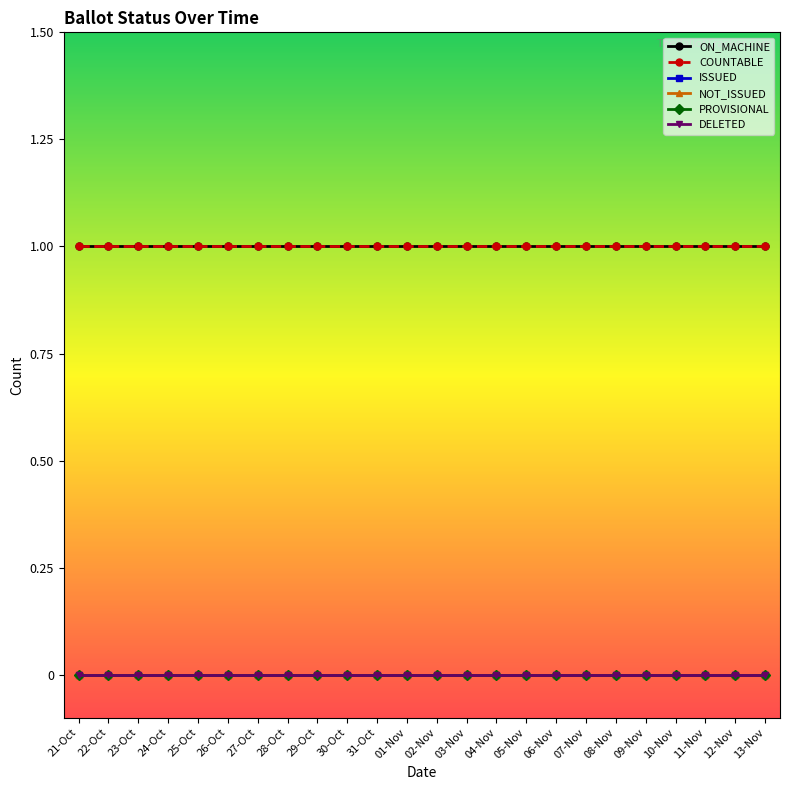

What is the lowest value of the ON_MACHINE series?

1